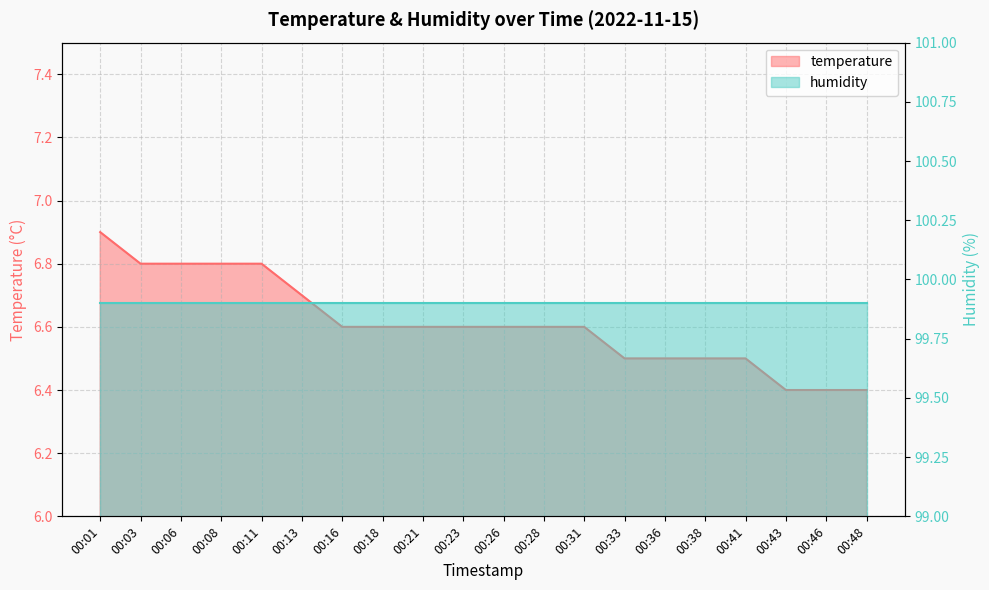

Does the chart have visible grid lines?

Yes